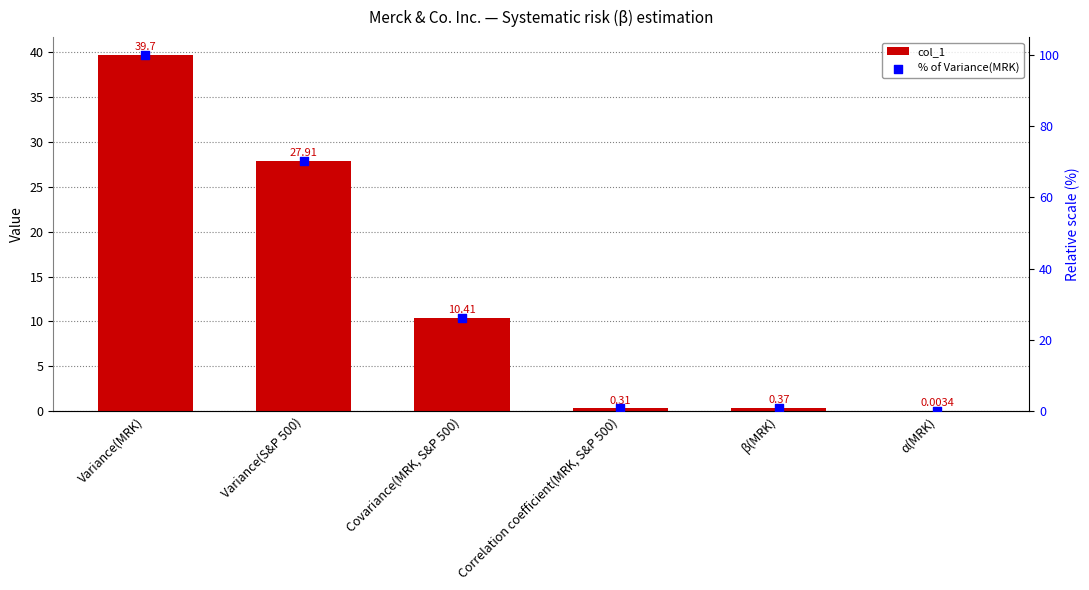

Which series contains the highest Y value?

% of Variance(MRK)